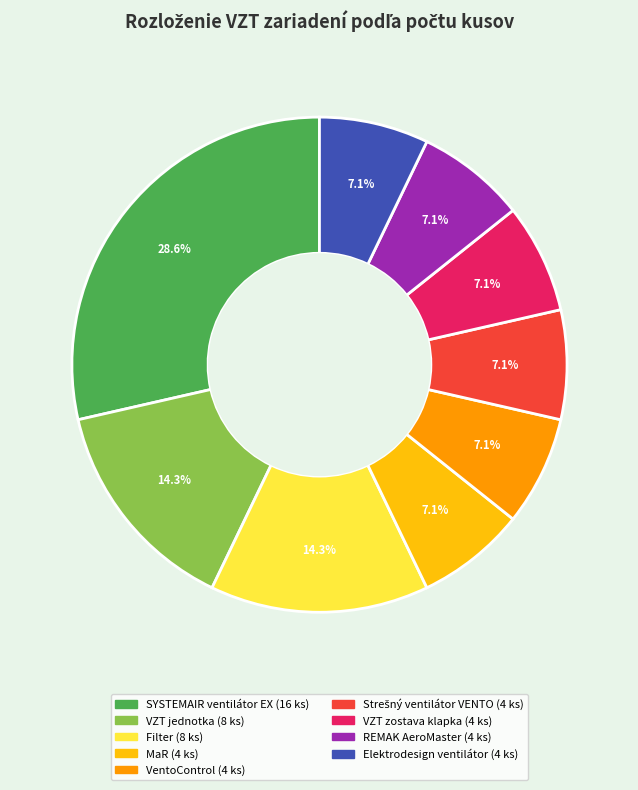

Is it true that VZT zostava klapka is 1% of the pie?

False